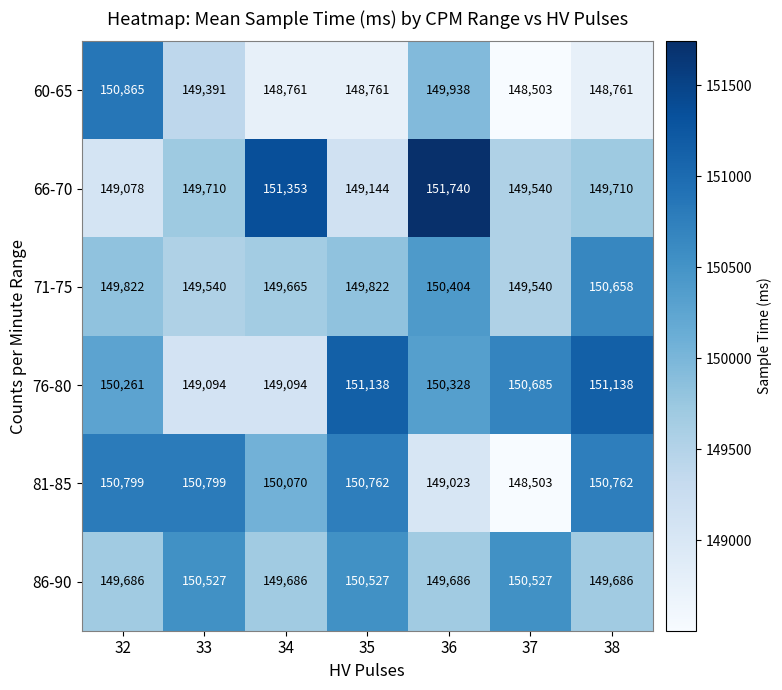

What is the total value across all series at 38?

900715